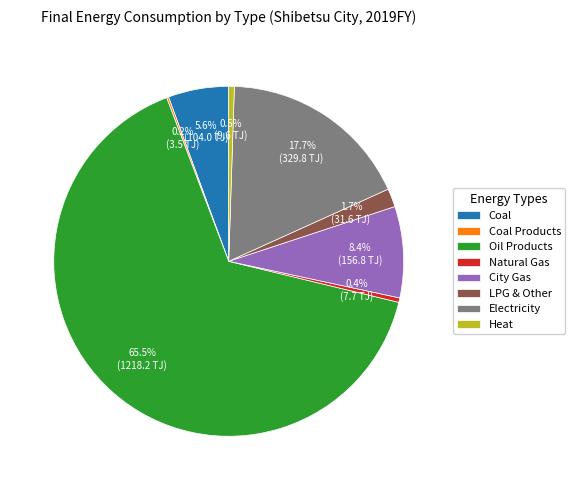

What is the largest slice in the pie chart?

Oil Products